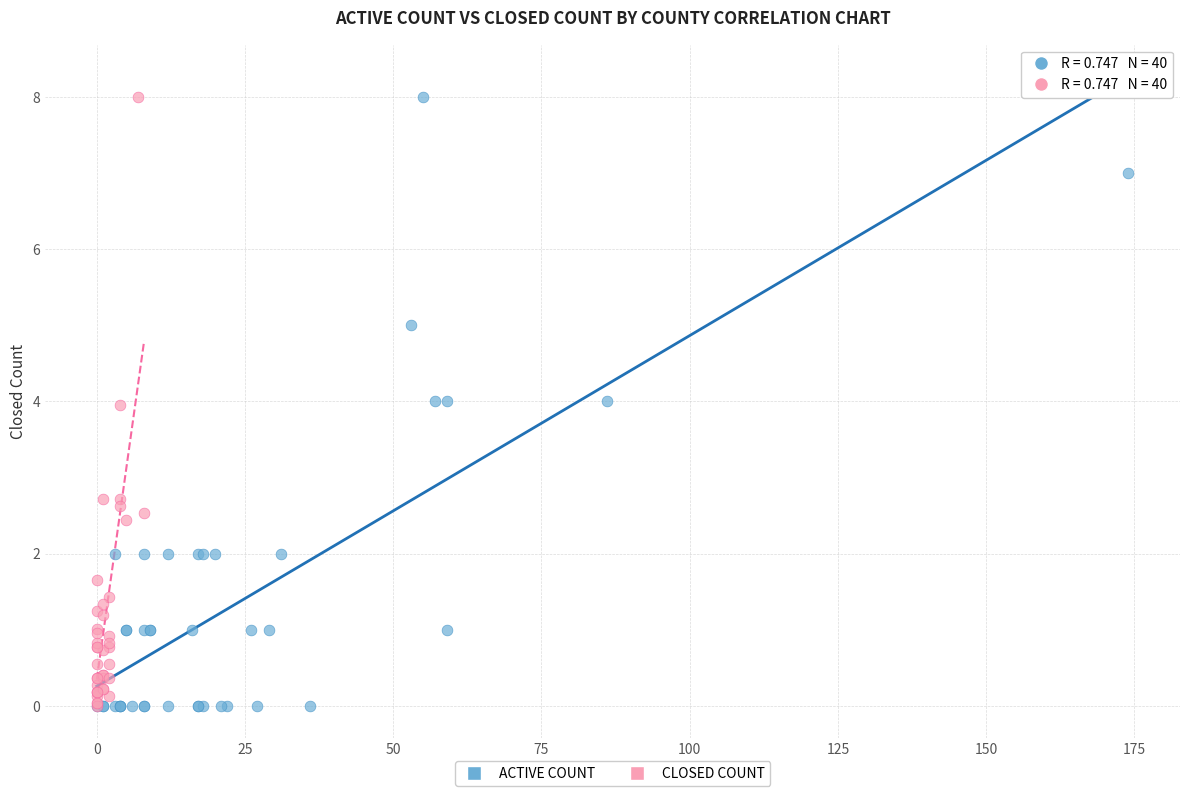

What are all the series names shown in the legend?

ACTIVE COUNT, CLOSED COUNT